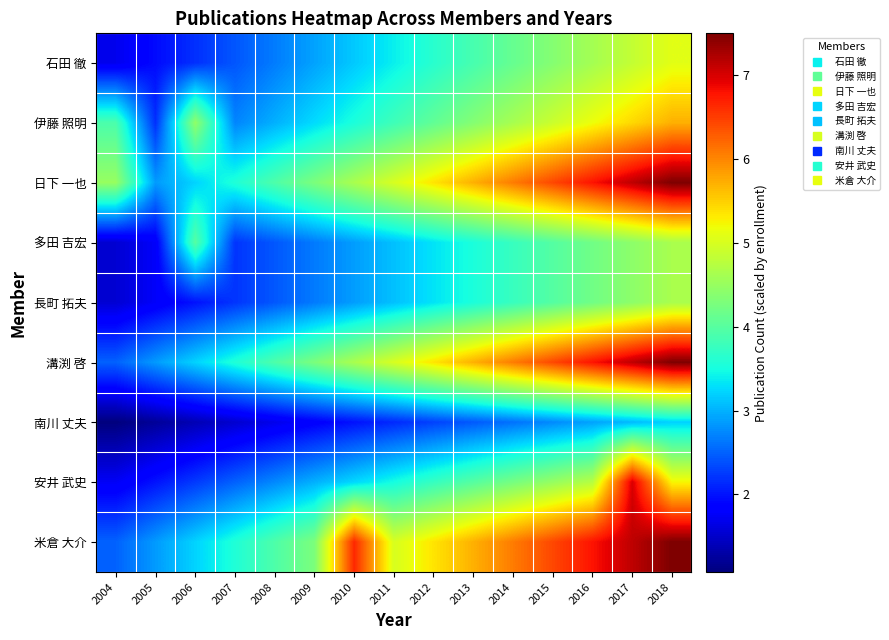

How many categories are shown in the chart?

15